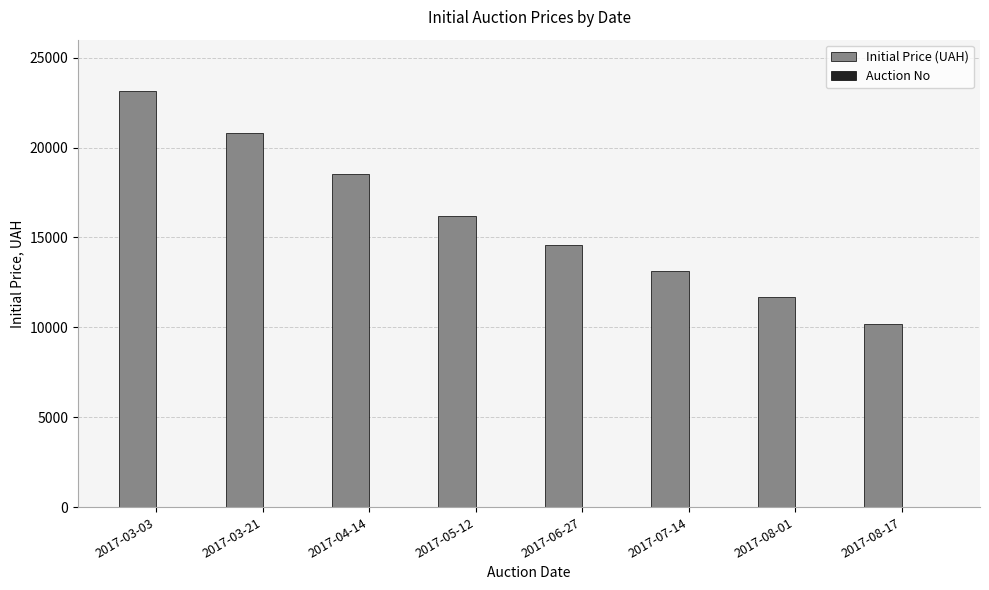

Which category has the highest value across all series?

2017-03-03